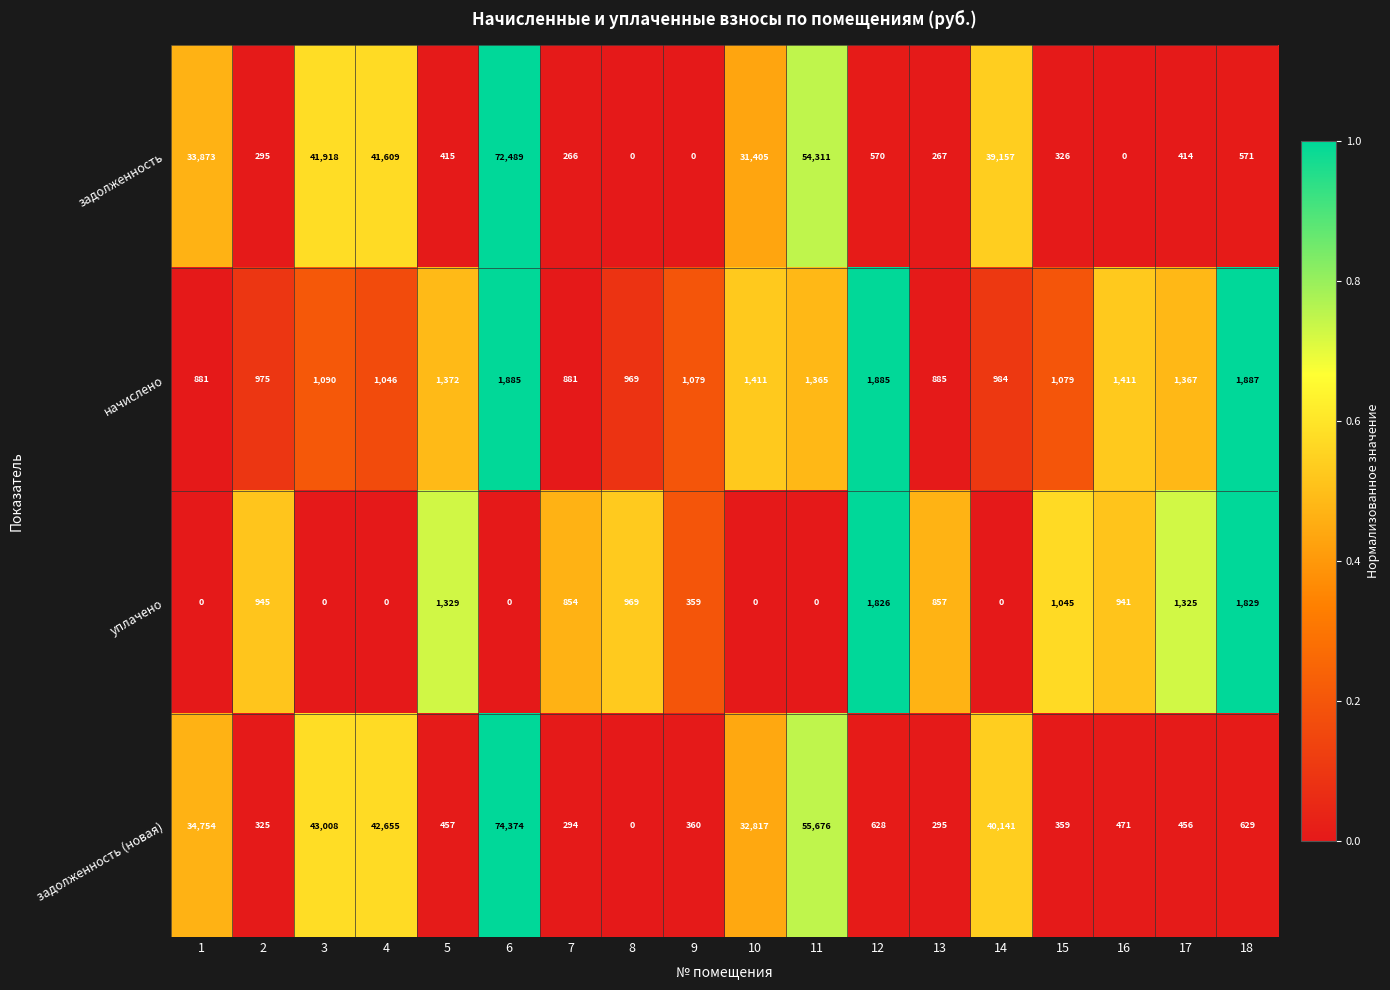

Between 1 and 4, which series saw the biggest shift?

задолженность (новая)